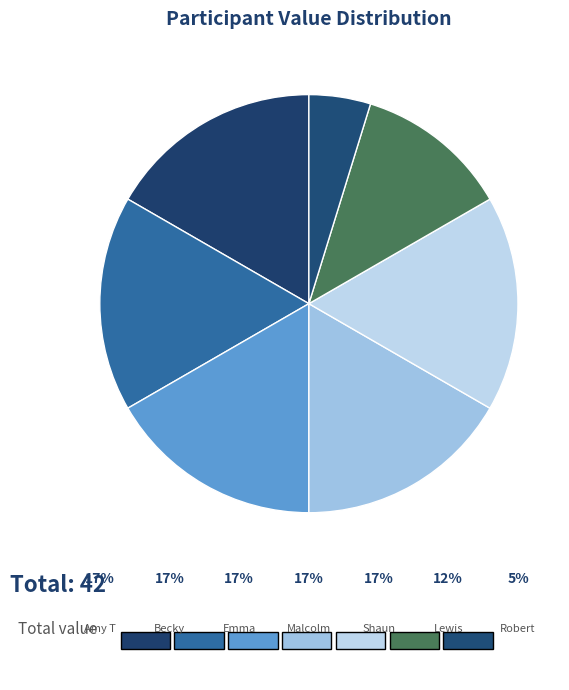

Is it true that Shaun is 17% of the pie?

True